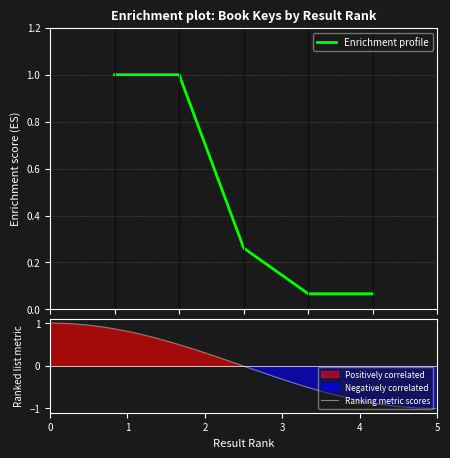

What is the average value?

0.5